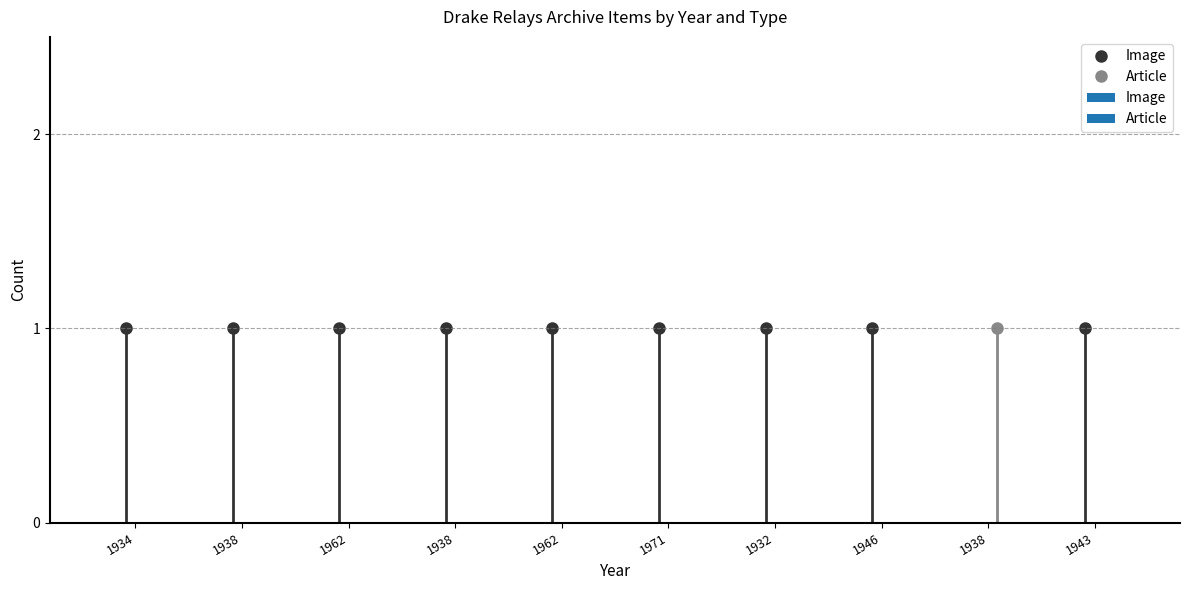

What is the total value across all series at 1938?

1